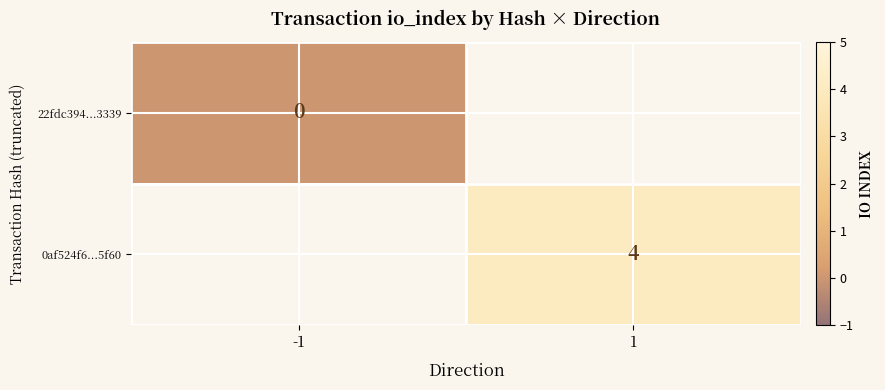

The 0af524f6...5f60 series shows 4 at 1. True or false?

True